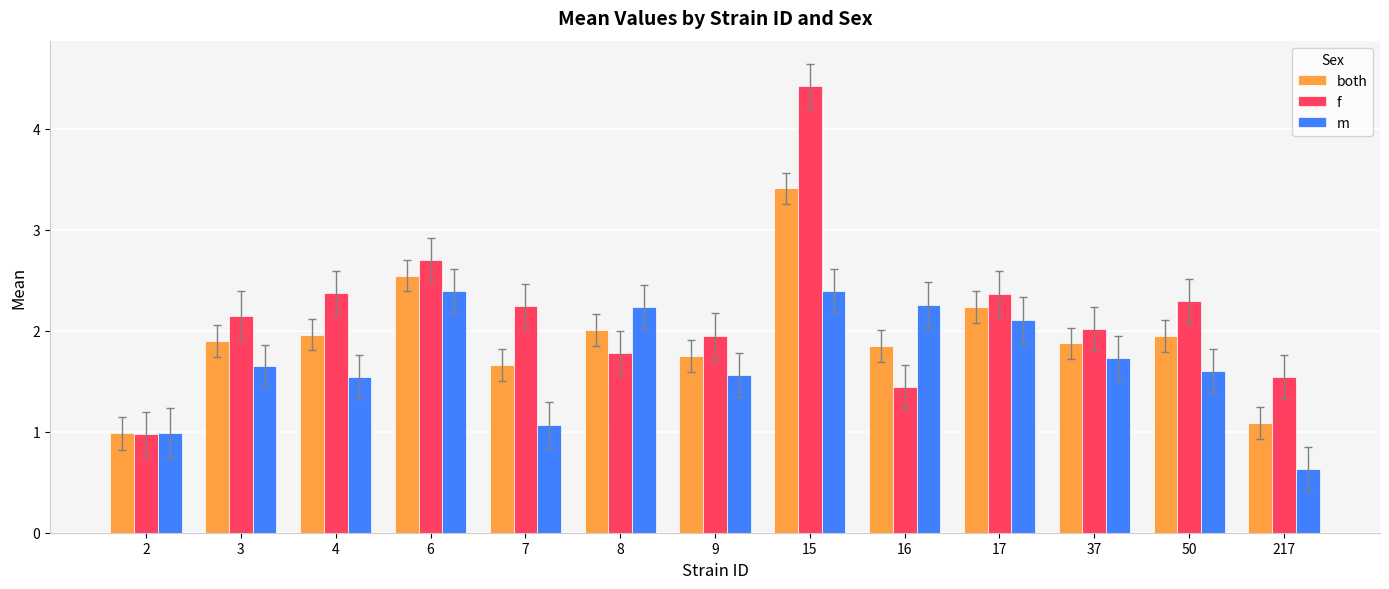

What is the total value across all series at 8?

6.0